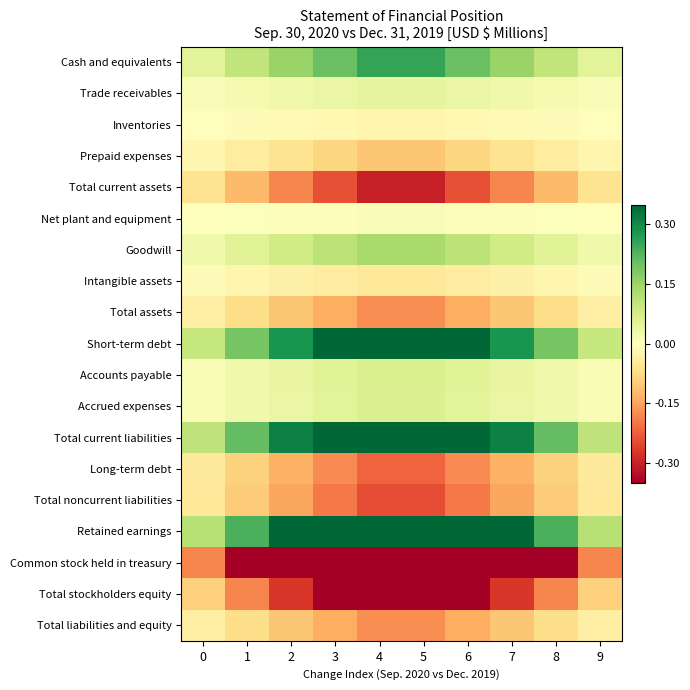

What is the smallest value displayed?

-0.9